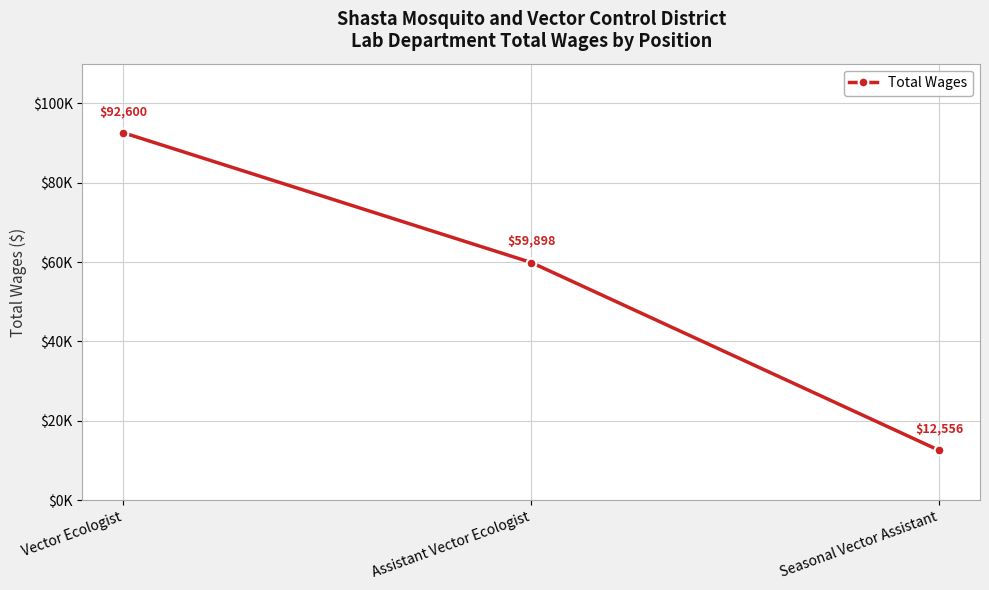

At which label does the data first exceed 59898?

Vector Ecologist